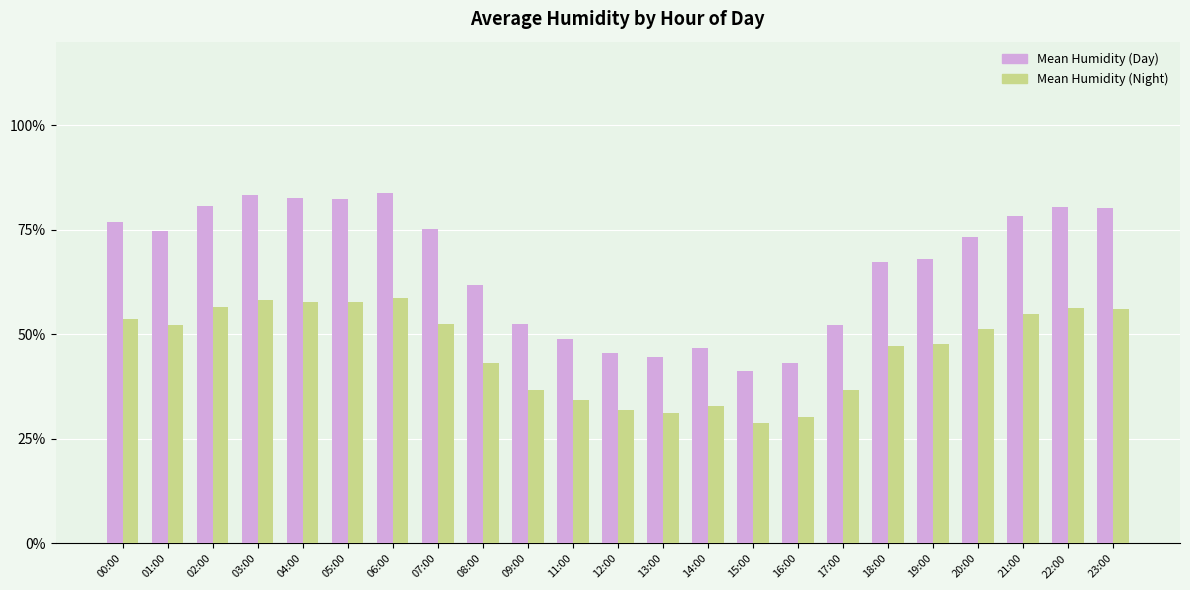

What is the lowest value of the Mean Humidity (Day) series?

41.3